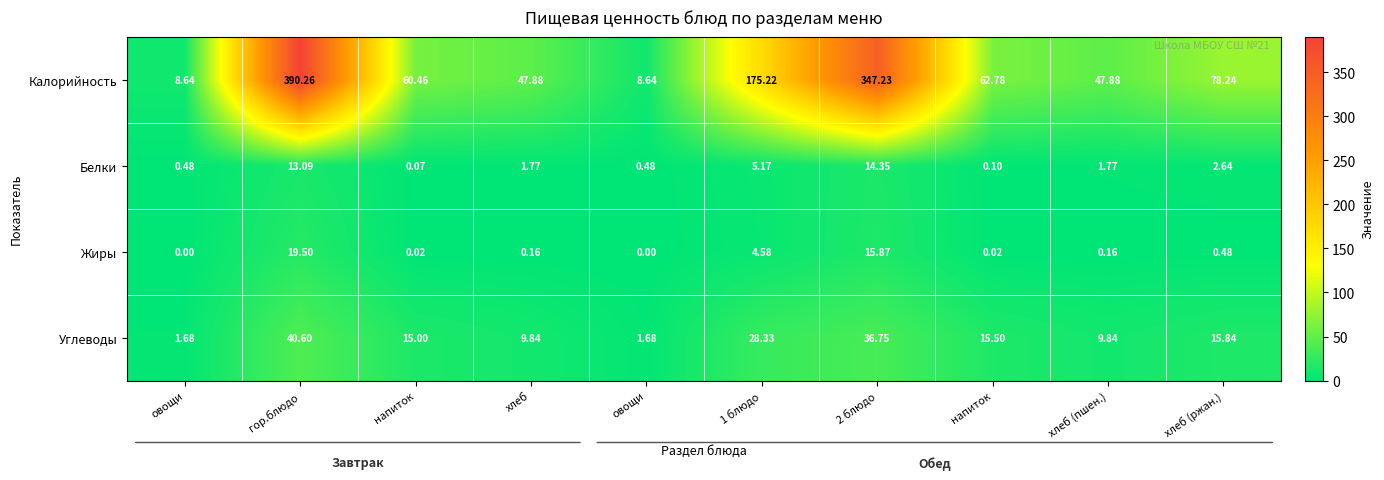

Which series has the widest spread of values?

Калорийность